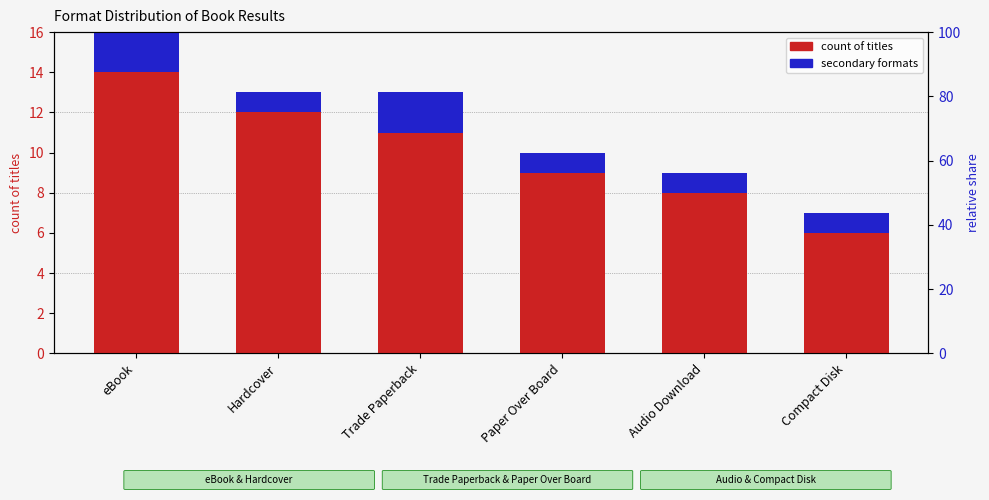

How many bars are there in total?

12